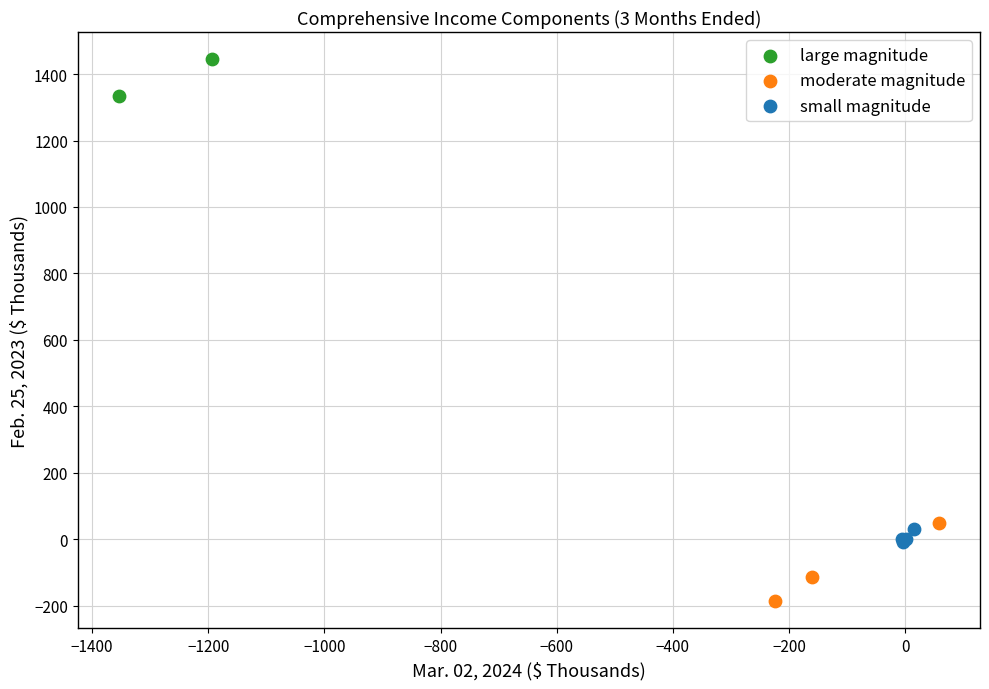

What are all the series names shown in the legend?

large magnitude, moderate magnitude, small magnitude